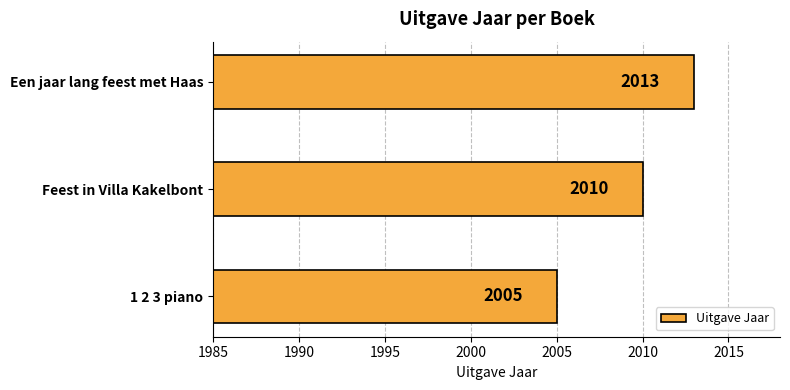

Count the values in the range 2005 to 2013.

3